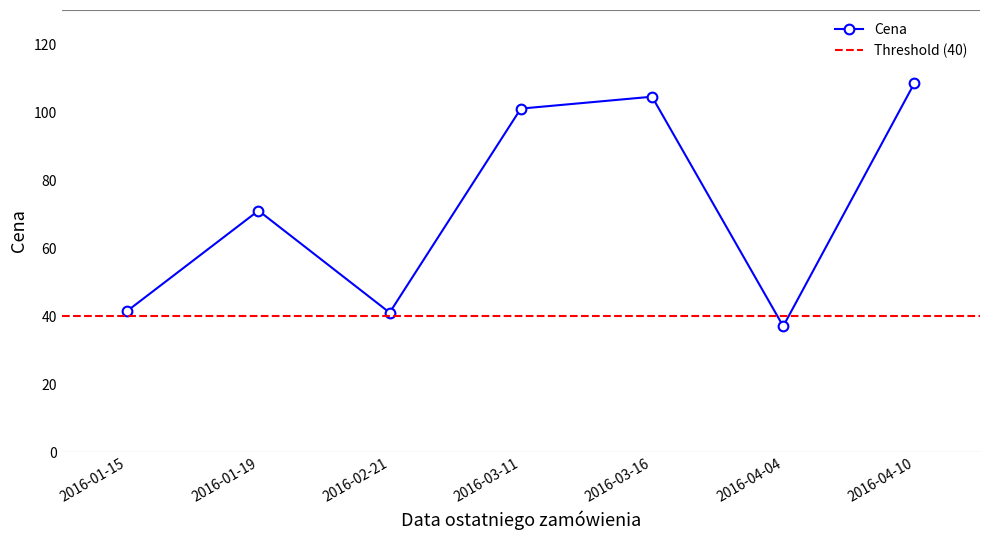

Does the chart have visible grid lines?

No